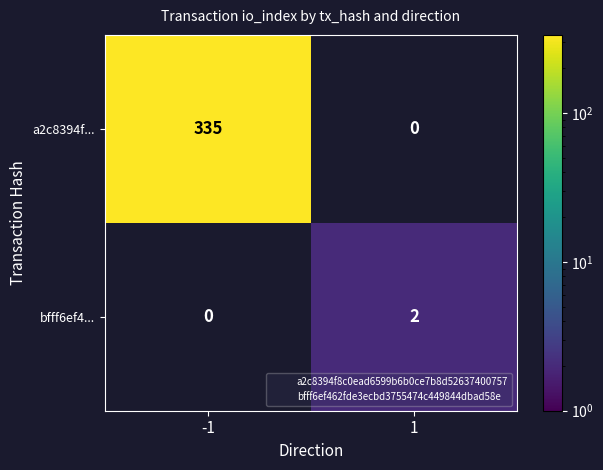

Reading left to right, transcribe all the data shown in this chart.

a2c8394f...: 335	0
bfff6ef4...: 0	2